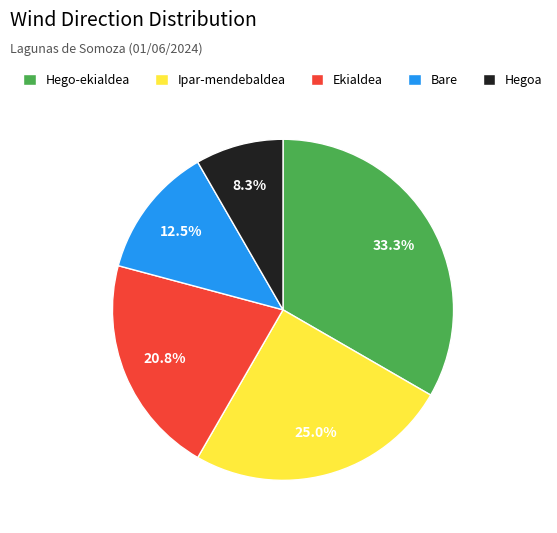

To the nearest percent, what is the difference between the largest and smallest slice percentages?

25%